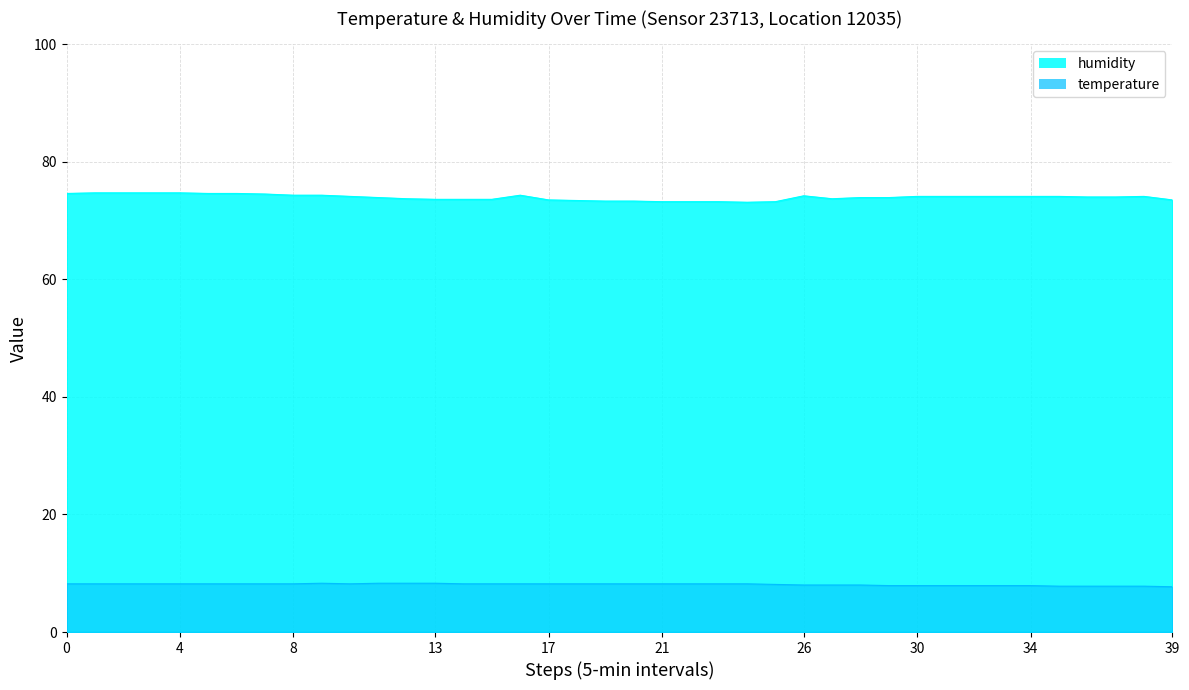

Is the value of humidity at 02:12 greater than the value of temperature at 01:57?

Yes